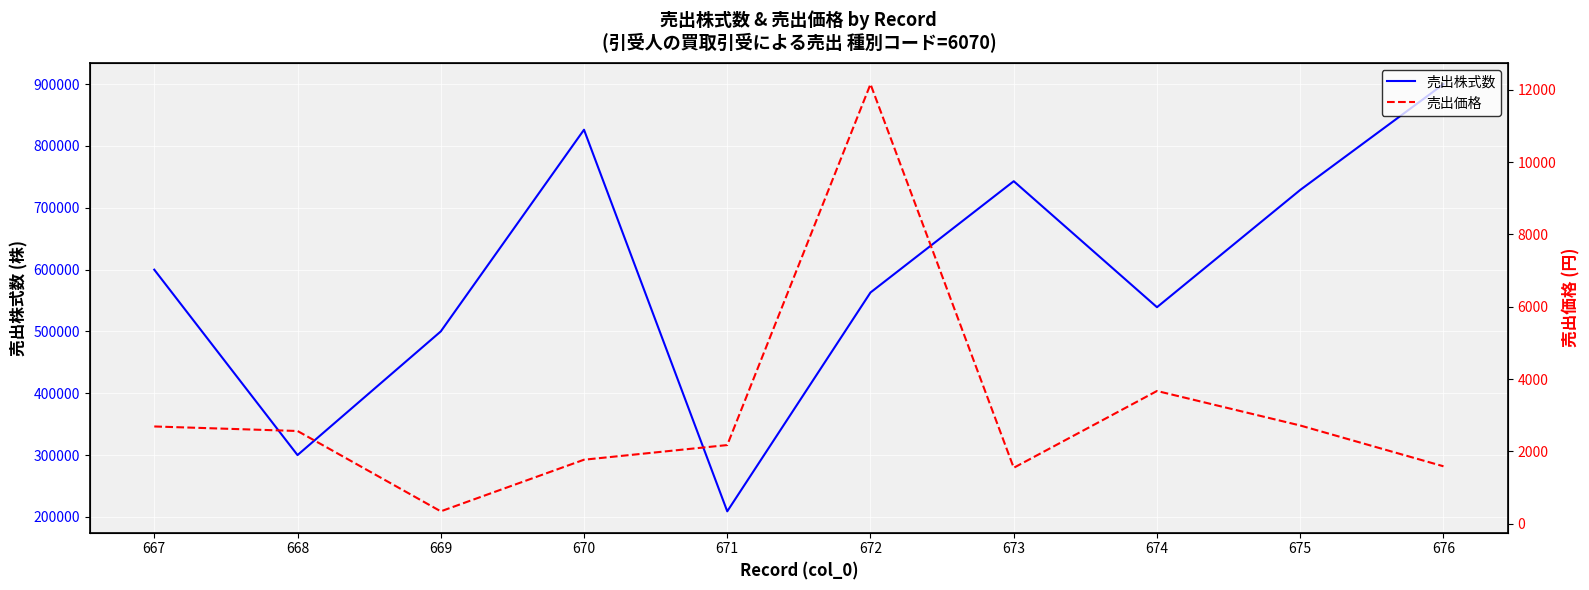

How many lines are shown in the chart?

2